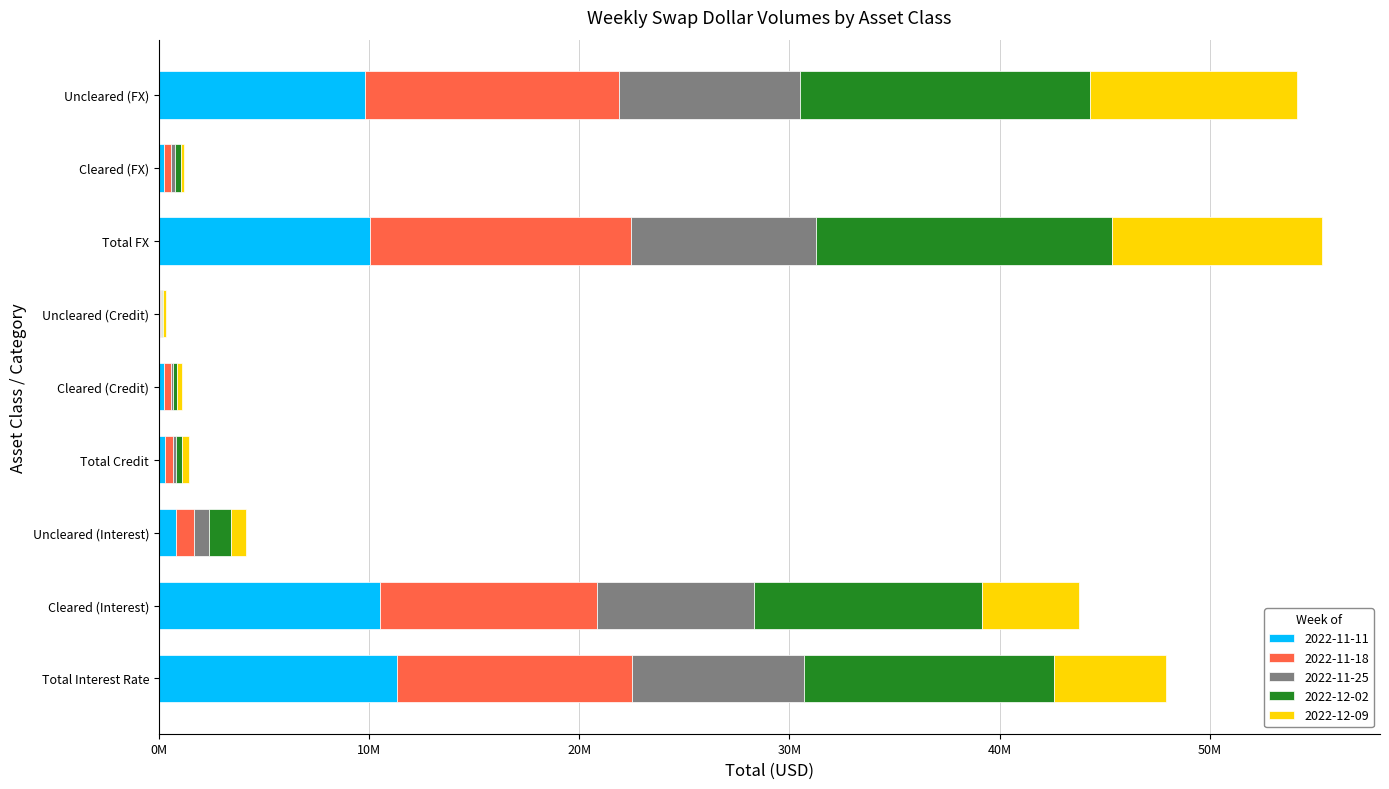

What is the difference between the 2022-11-11 values at Uncleared (Interest) and Total Credit?

531671